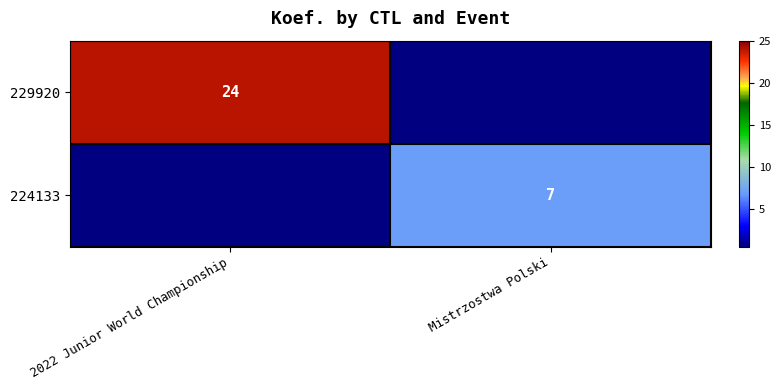

Which has a higher value, Mistrzostwa Polski or 2022 Junior World Championship?

2022 Junior World Championship